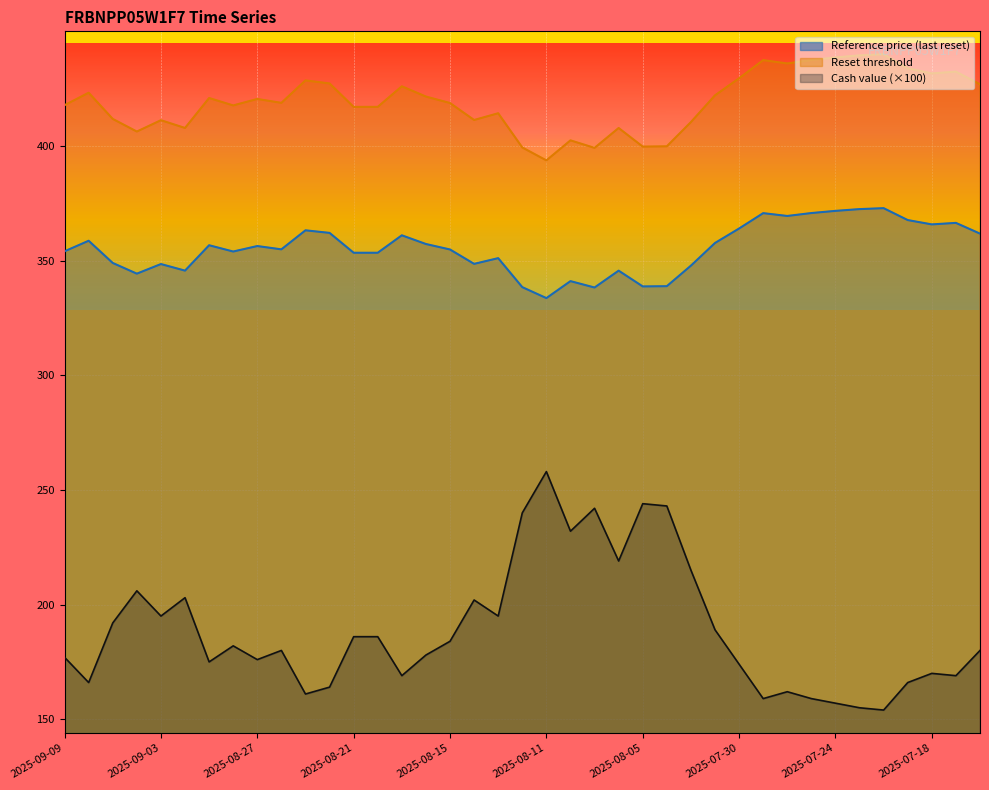

What is the difference between the maximum and minimum values in the Reset threshold series?

46.3